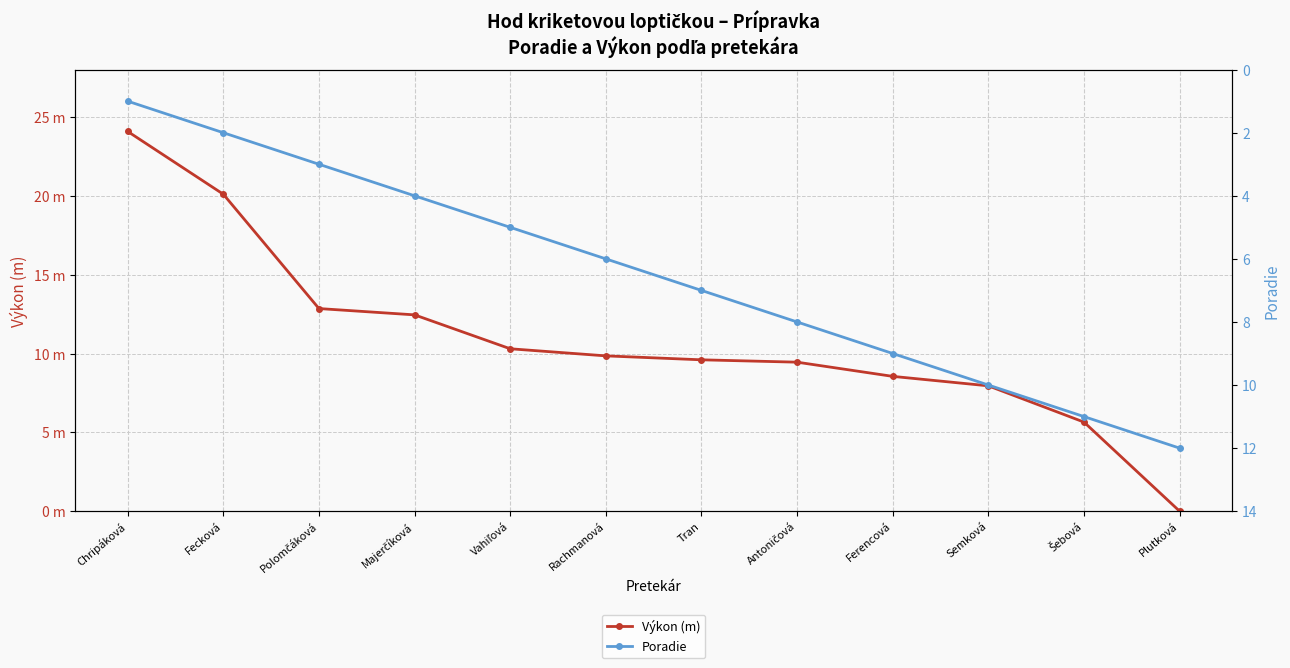

The Výkon (m) series shows 13.0 at Semková. True or false?

False